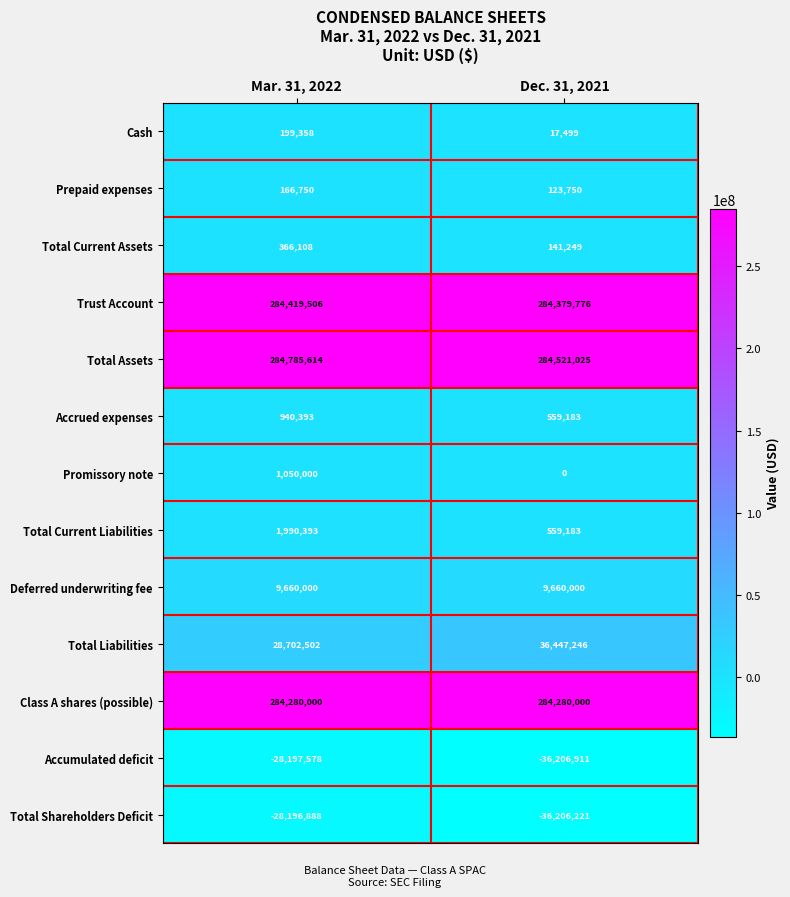

Which series has the largest total across all categories?

Total Assets